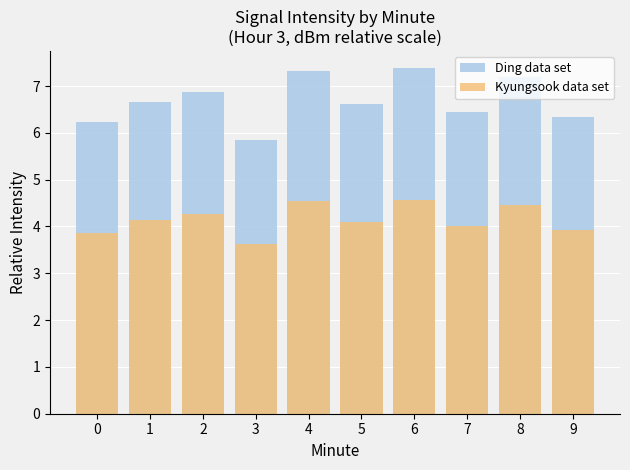

What is the value of the Kyungsook data set bar at the 5th from the left?

4.5